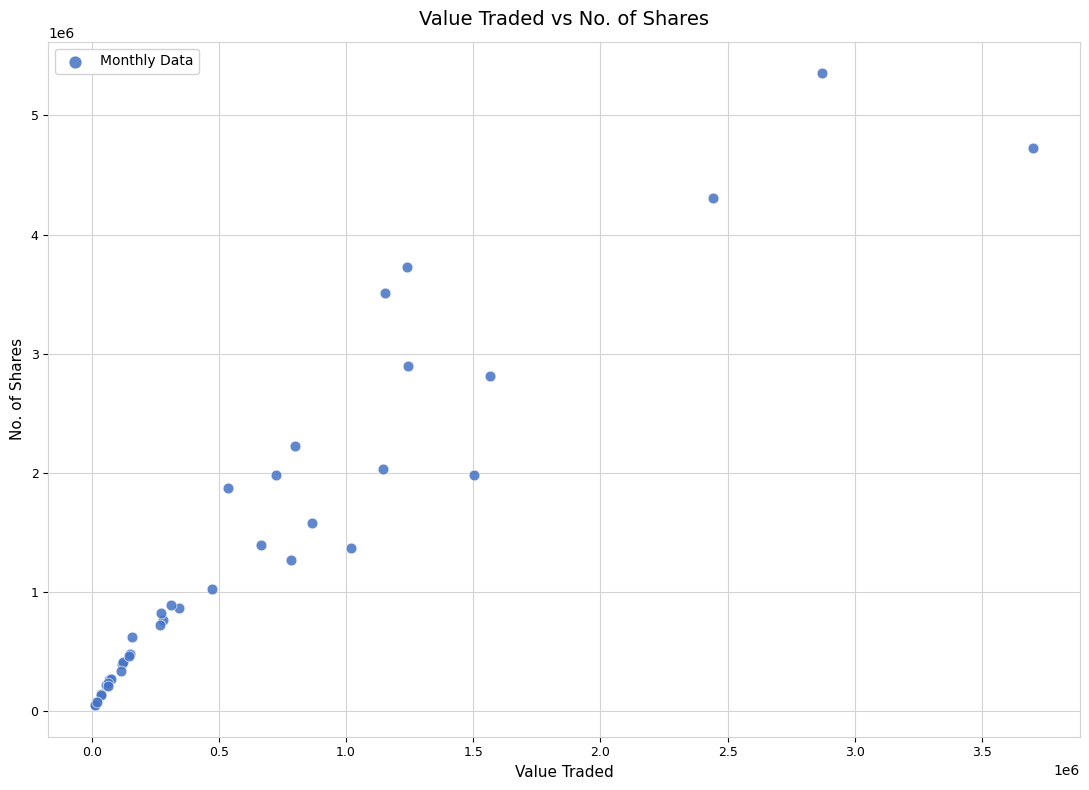

What Y value in the scatter plot is closest to 2702860?

2809932